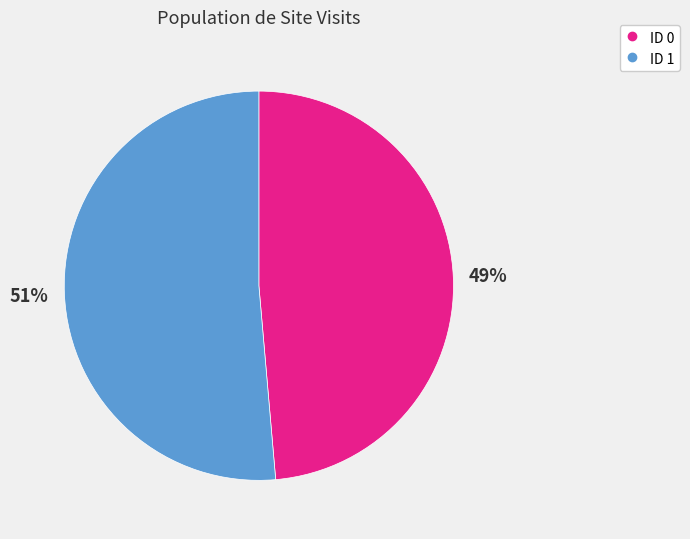

How many slices are in this pie chart?

2